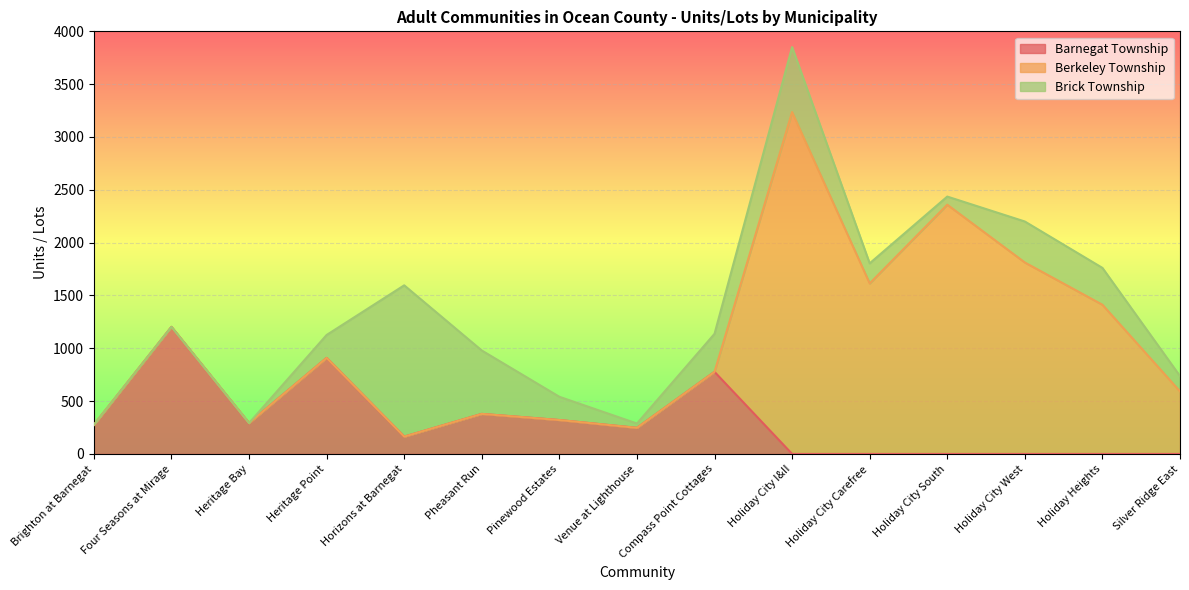

What is the difference between the highest and lowest values at Holiday Heights?

1412